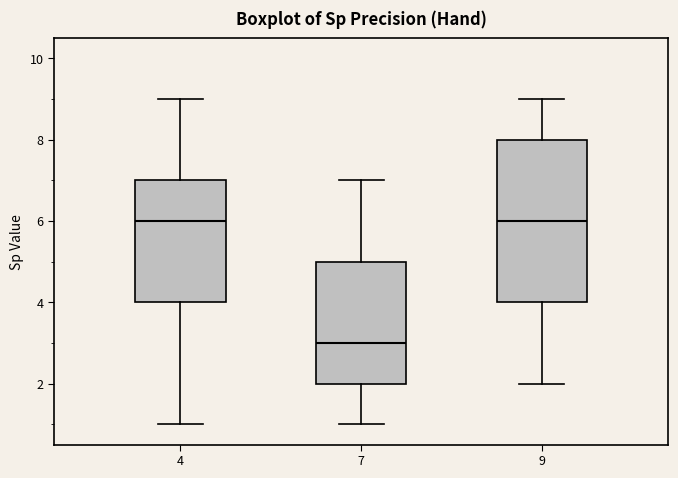

Reading left to right, transcribe this box plot: for each box, give where its median line is, the range the box spans, and where its two whiskers end, as read against the y-axis. The values are not printed on the chart, so give them approximately, as read against the axis.

4: median 6, box 4 to 7, whiskers 1 to 9
7: median 3, box 2 to 5, whiskers 1 to 7
9: median 6, box 4 to 8, whiskers 2 to 9